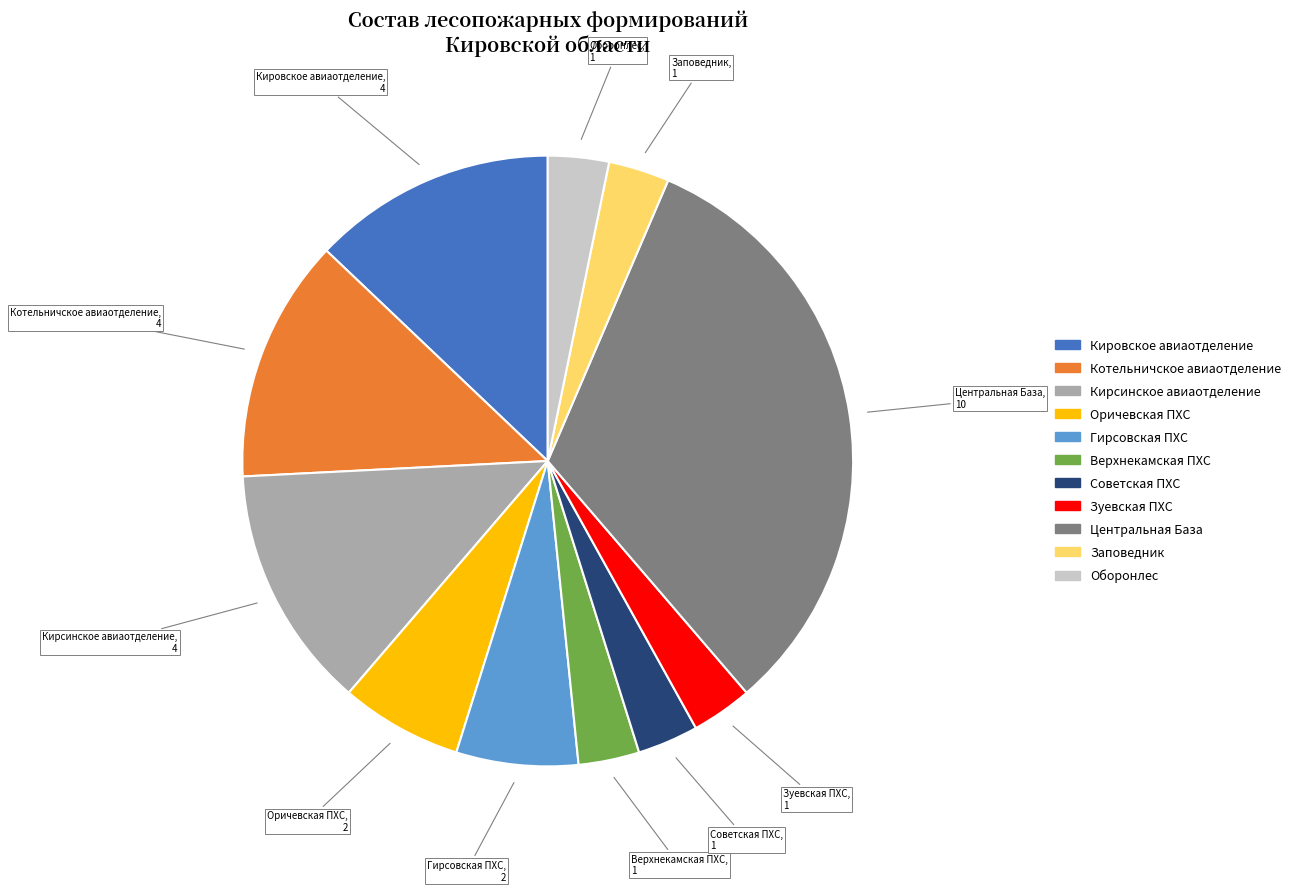

What is the largest slice in the pie chart?

Центральная База